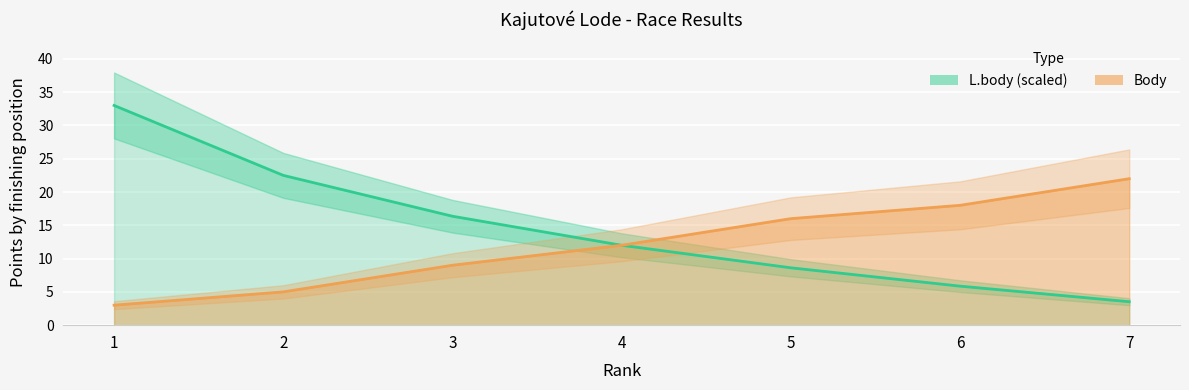

Is the value of Body at 6 greater than the value of L.body at 1?

No